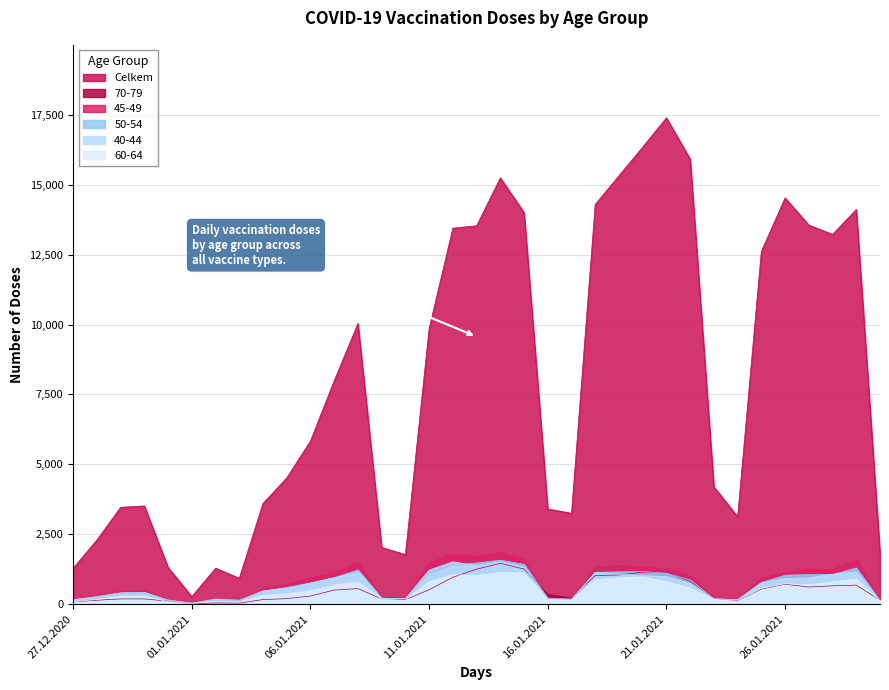

What is the sum of the Celkem values at 16.01.2021 and 28.01.2021?

16629